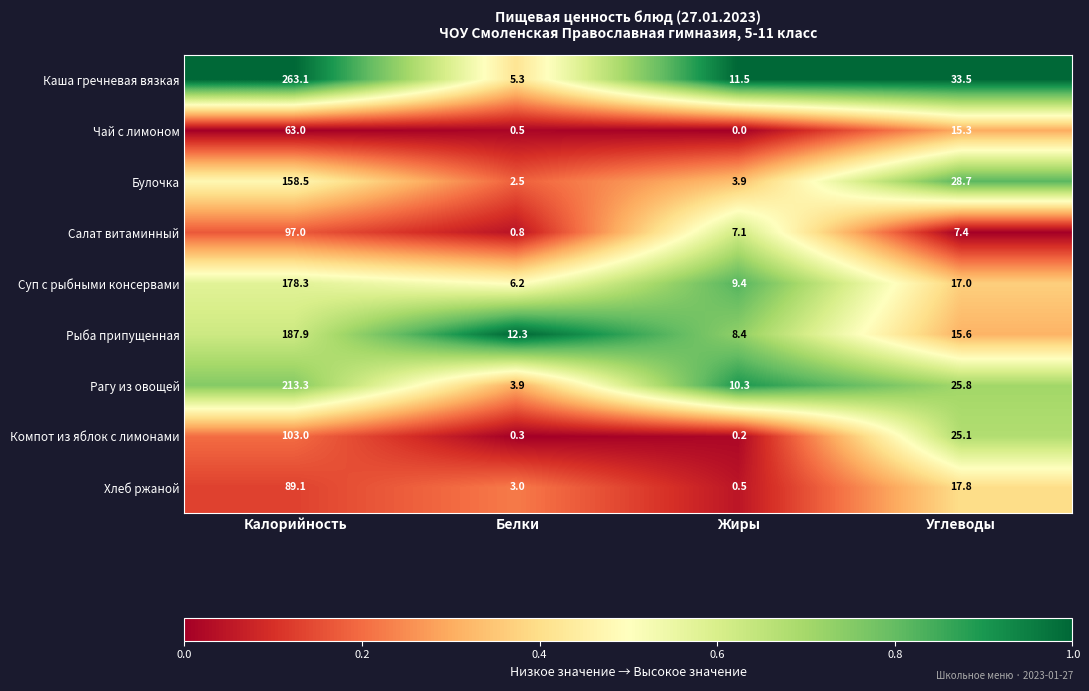

How many data points does each series have?

4